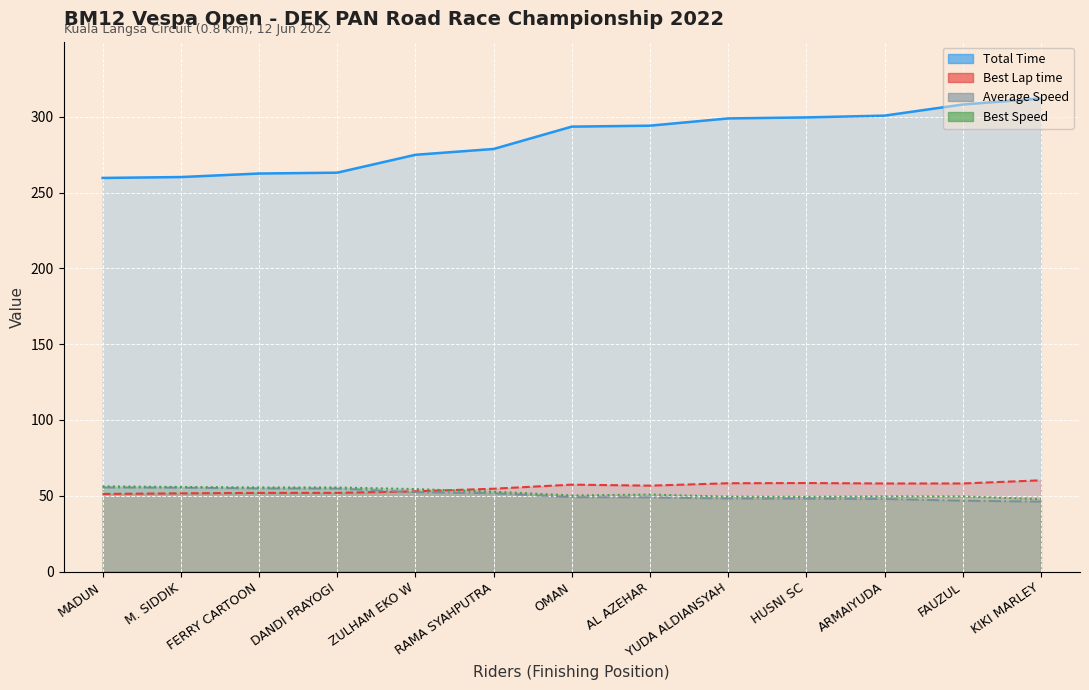

What is the label of the 1st point from the right?

KIKI MARLEY